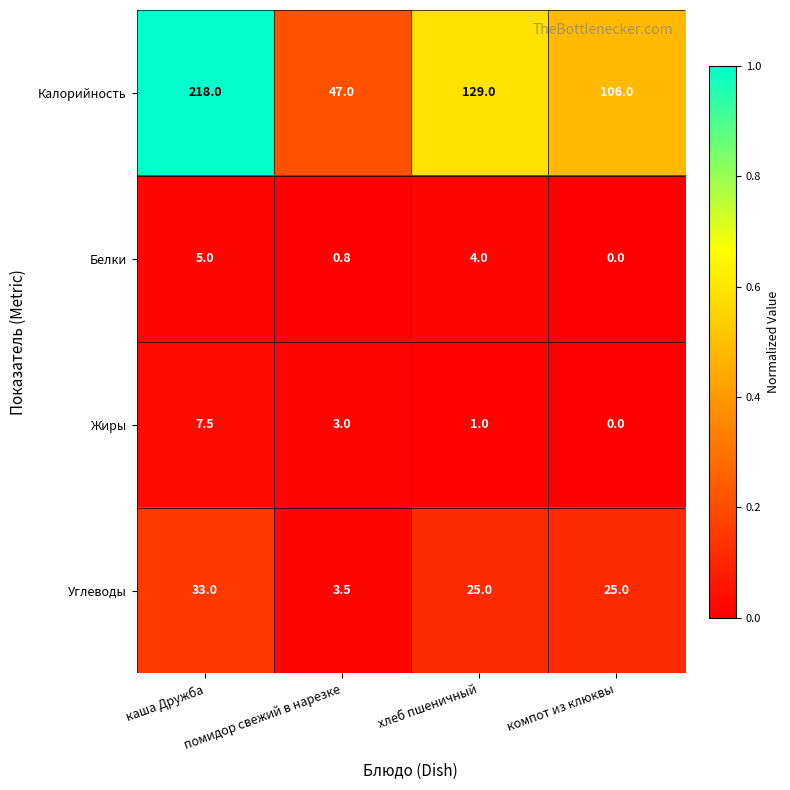

Is it true that Калорийность equals 124.5 at каша Дружба?

False